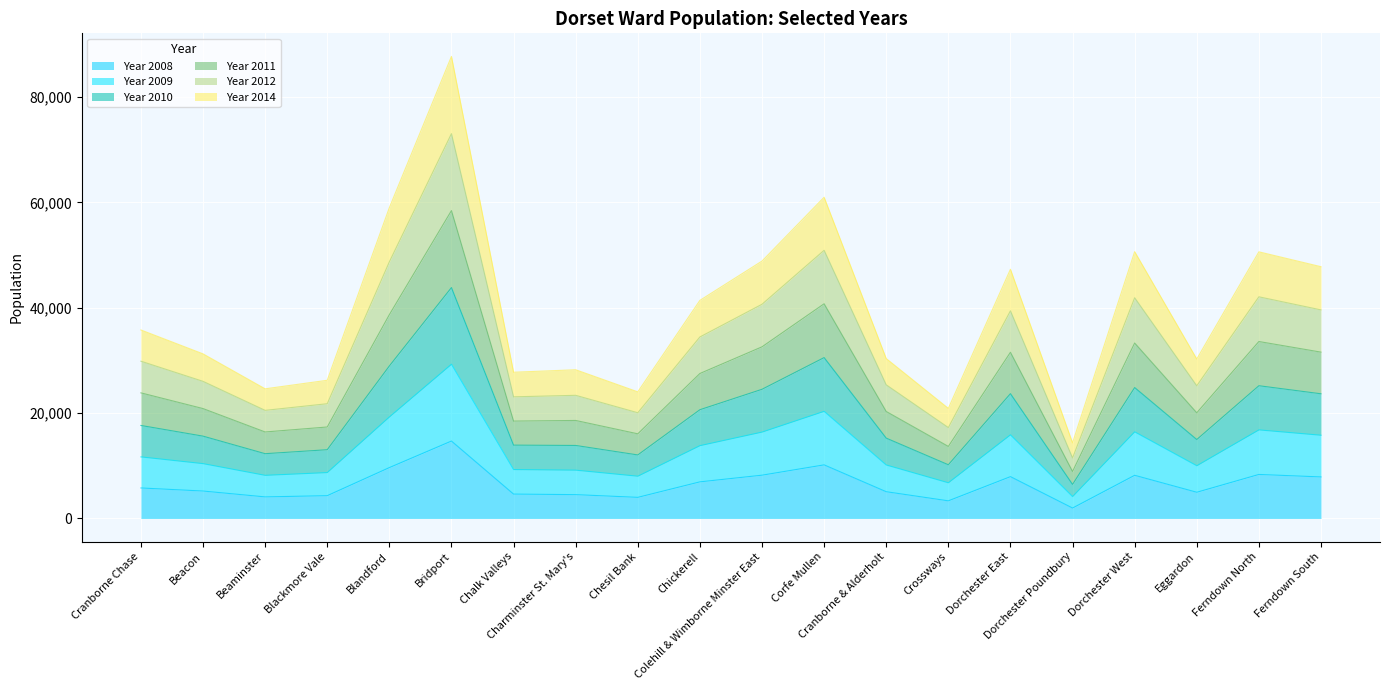

What are all the series names shown in the legend?

Year 2008, Year 2009, Year 2010, Year 2011, Year 2012, Year 2014